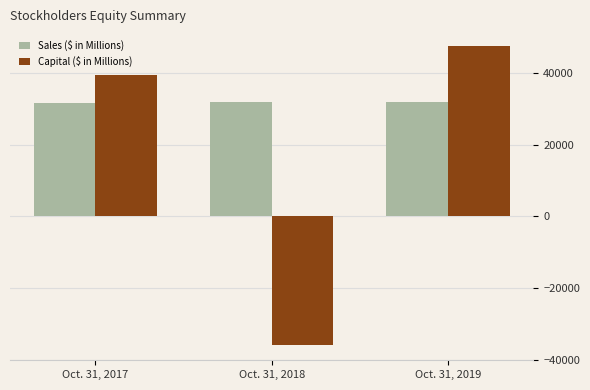

At how many categories does at least one series exceed 17354?

3